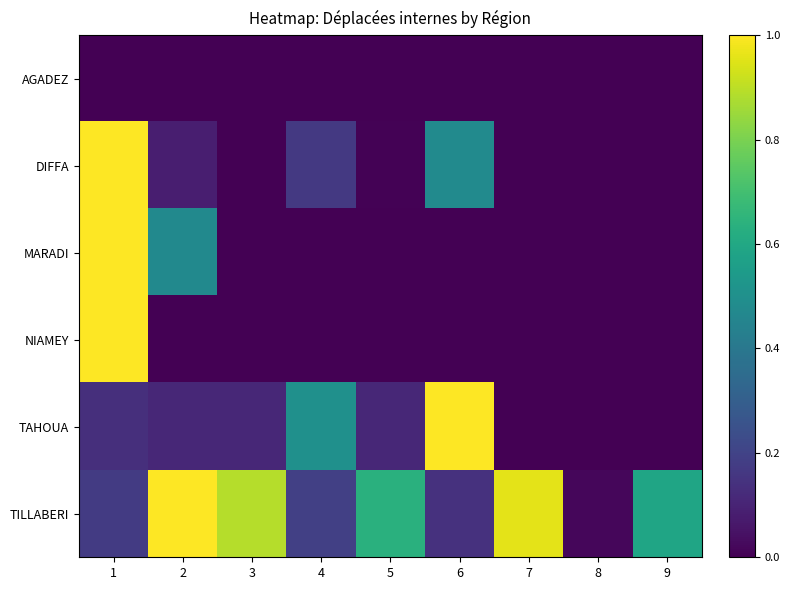

What is the spread (max minus min) of values at 1?

1.0